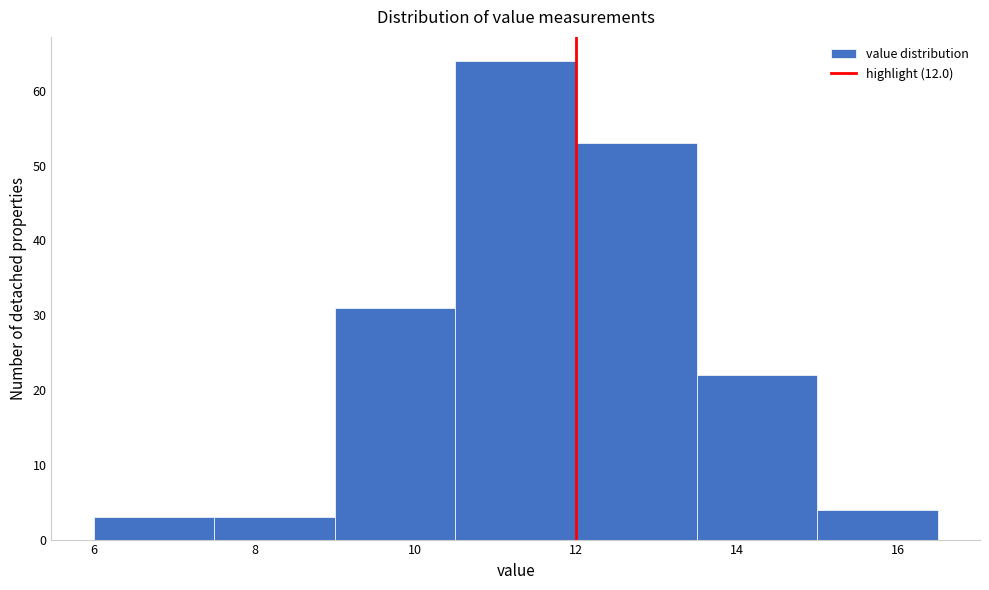

Which range on the x-axis has the tallest bar?

10.5 to 12.0